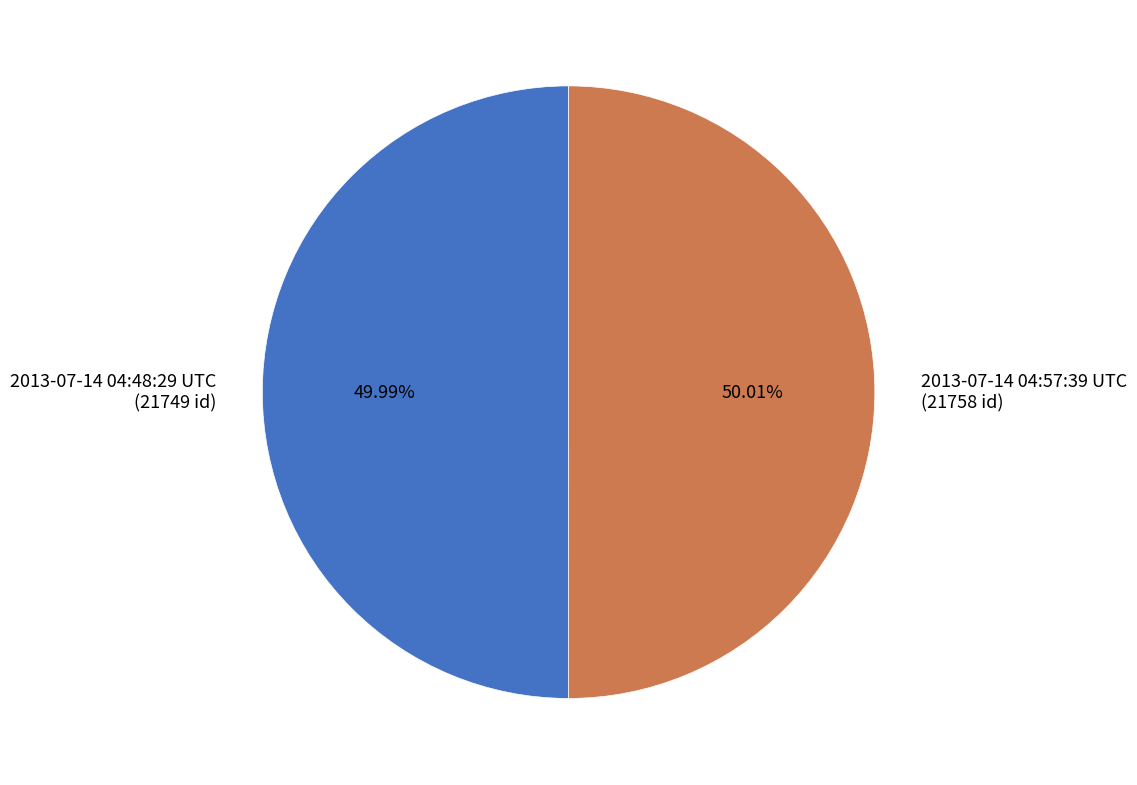

What percentage do 2013-07-14 04:48:29 UTC and 2013-07-14 04:57:39 UTC together represent?

100.0%